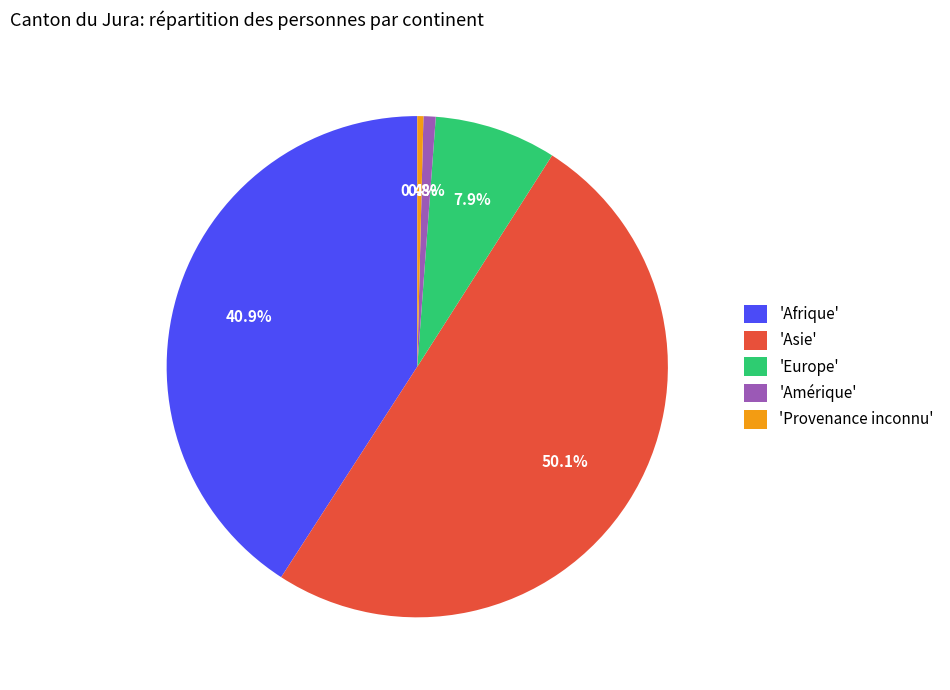

Which slice is the largest?

'Asie'